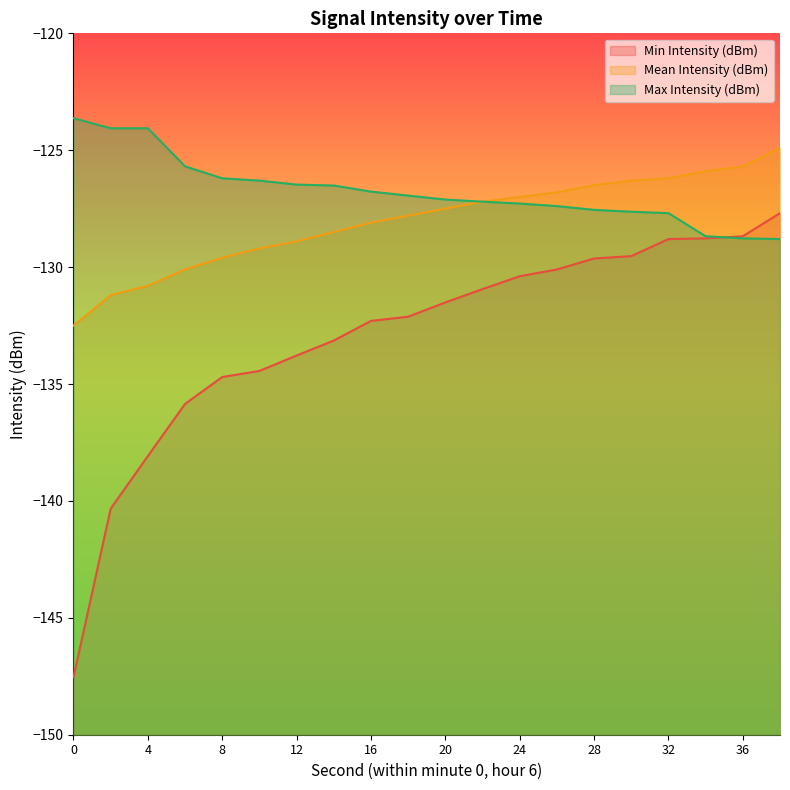

True or false: Min Intensity (dBm) and Mean Intensity (dBm) cross at least once.

False